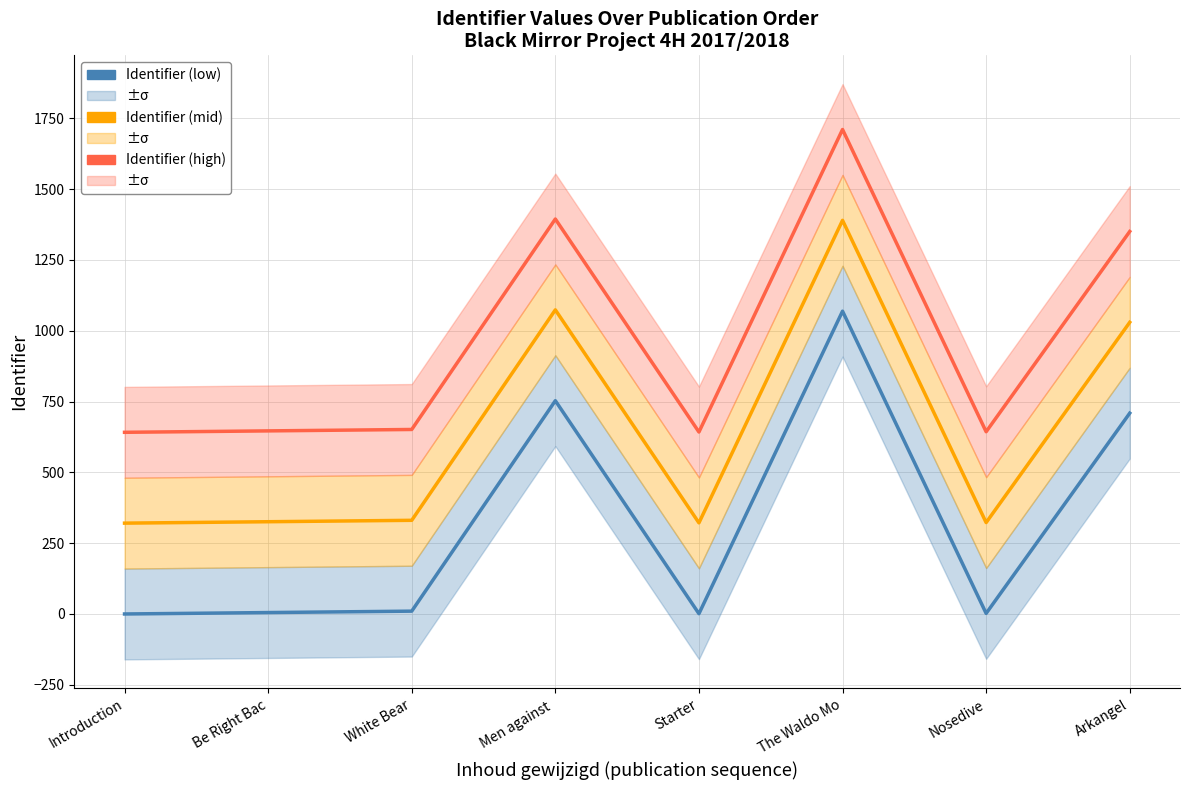

True or false: Identifier (low) has a value of 2.0 at Nosedive.

True